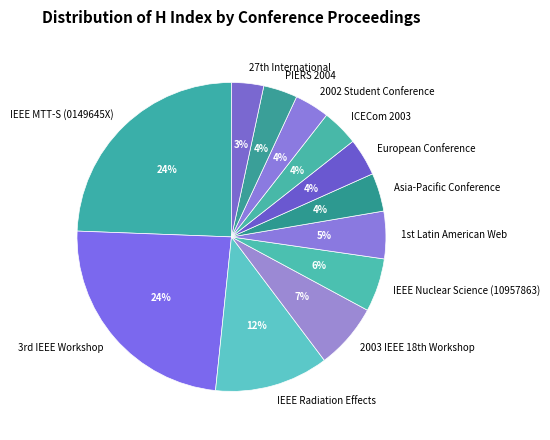

Is 2002 Student Conference the majority of the pie?

No